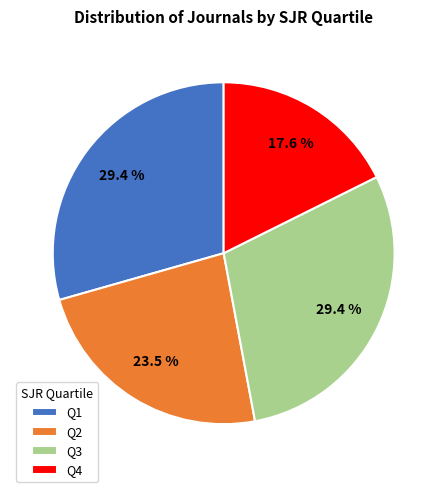

To the nearest percent, what percentage of the pie is Q3?

29%